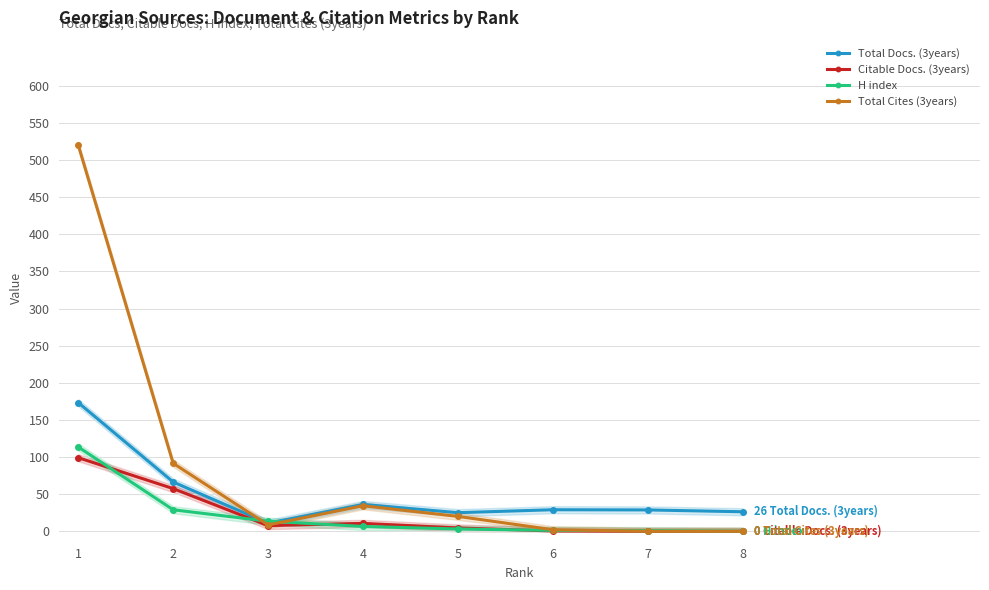

Which series has the largest total across all categories?

Total Cites (3years)